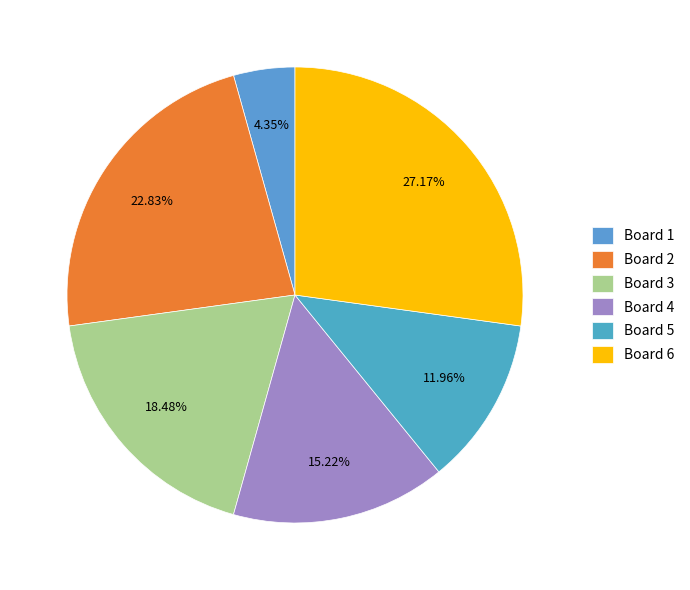

Which slice is the largest?

Board 6